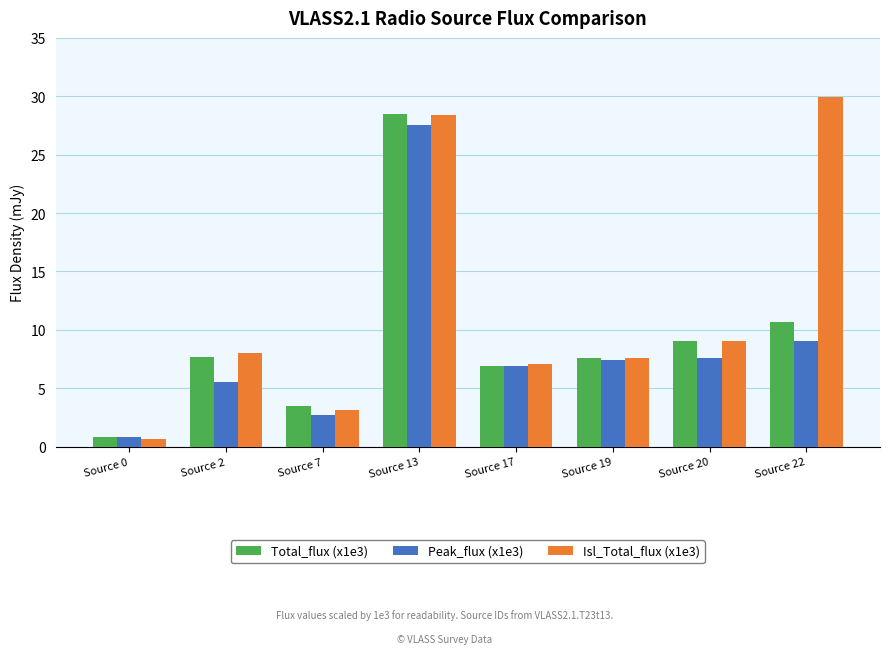

At which category does the chart reach its minimum across all series?

Source 0